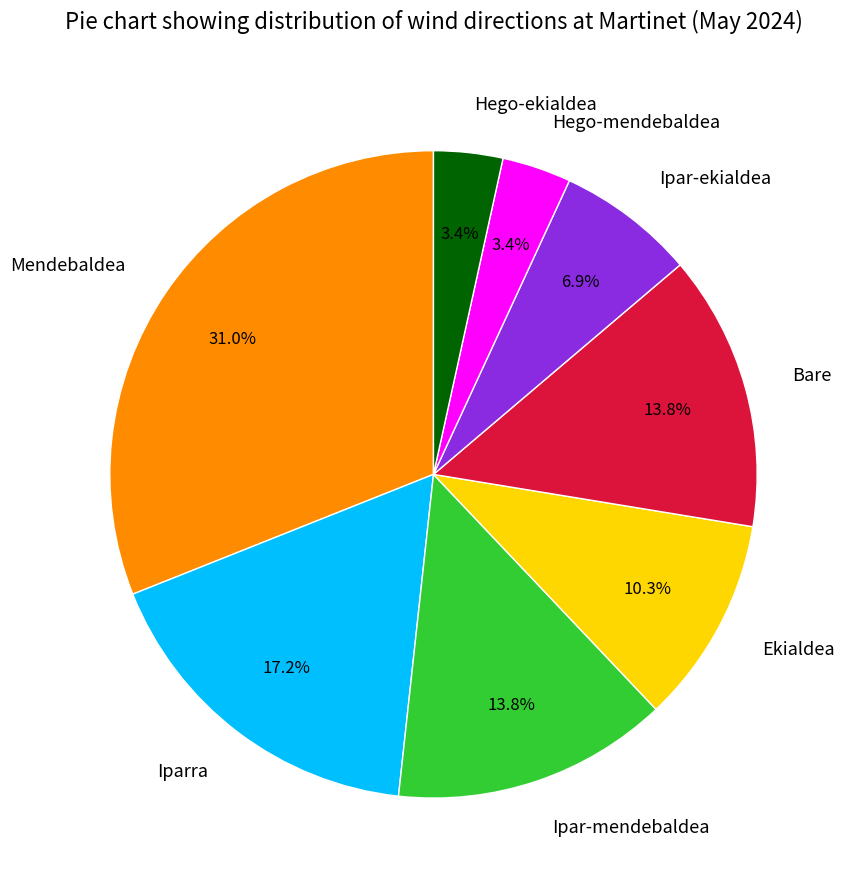

To the nearest percent, what is the average slice percentage?

12%